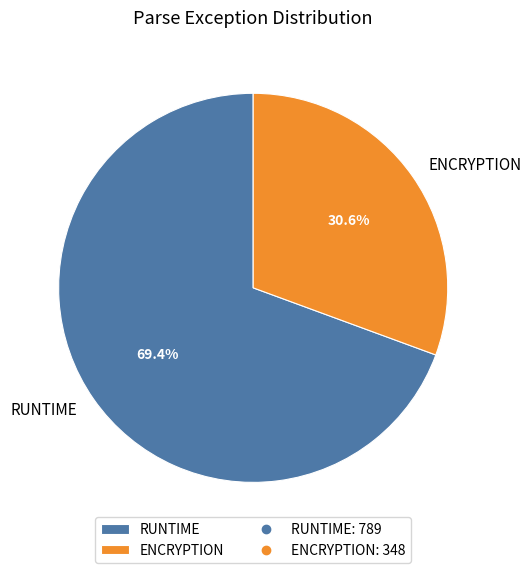

True or false: ENCRYPTION accounts for 16% of the total.

False